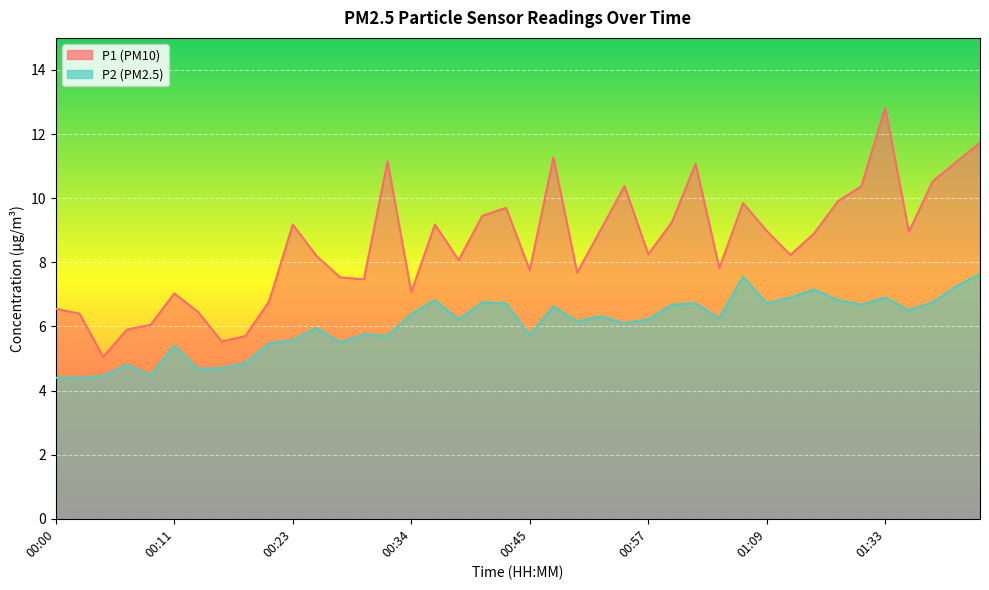

What is the difference between the maximum and second lowest values in the P1 series?

7.3